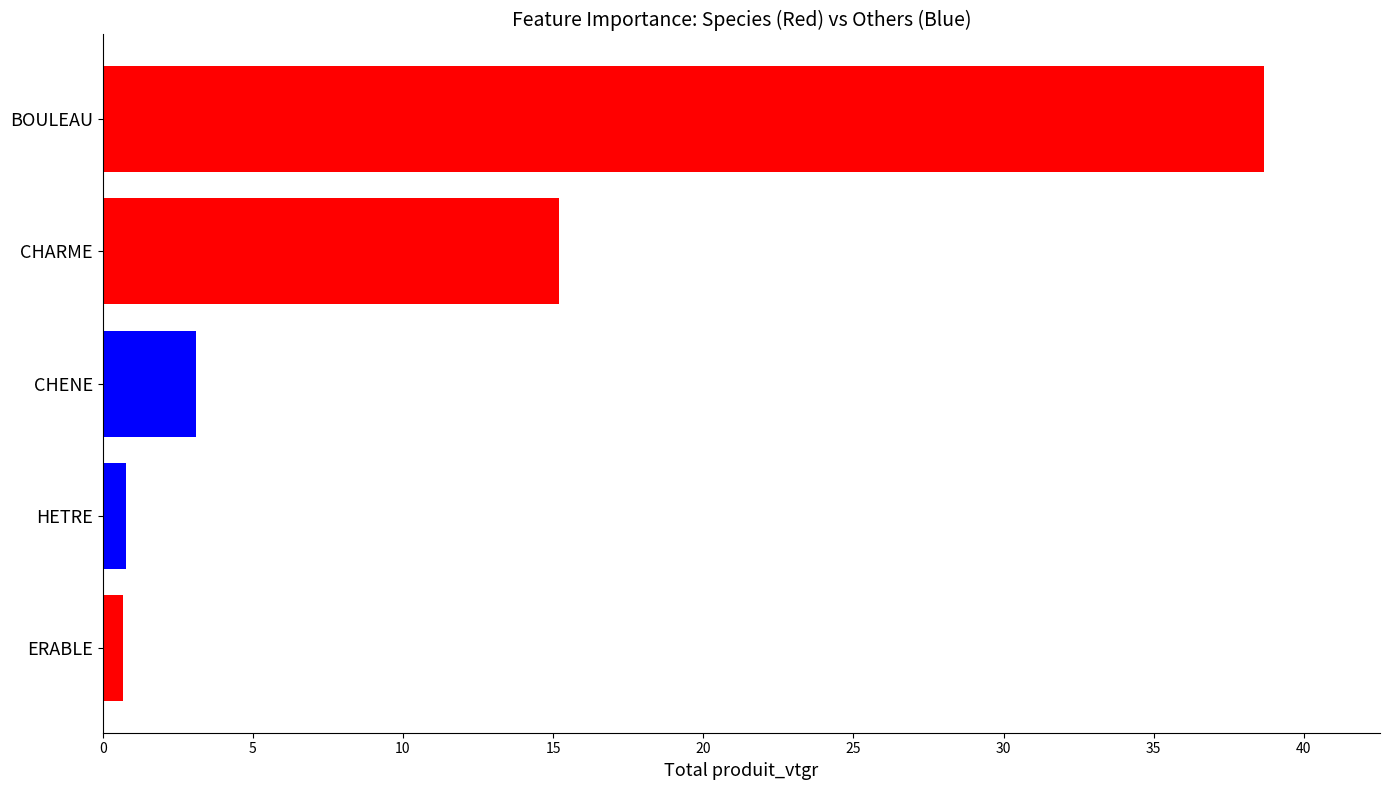

Which has a higher value, CHARME or CHENE?

CHARME